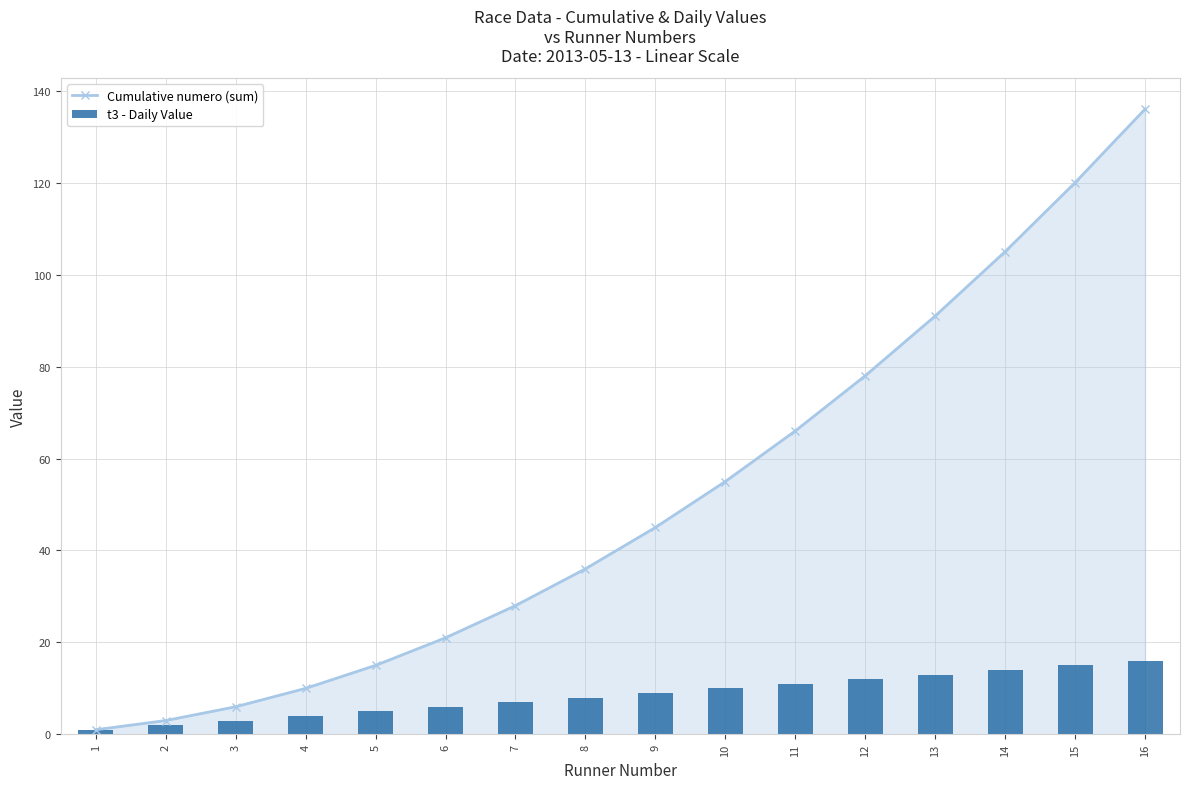

Between 3 and 1, which is larger?

3